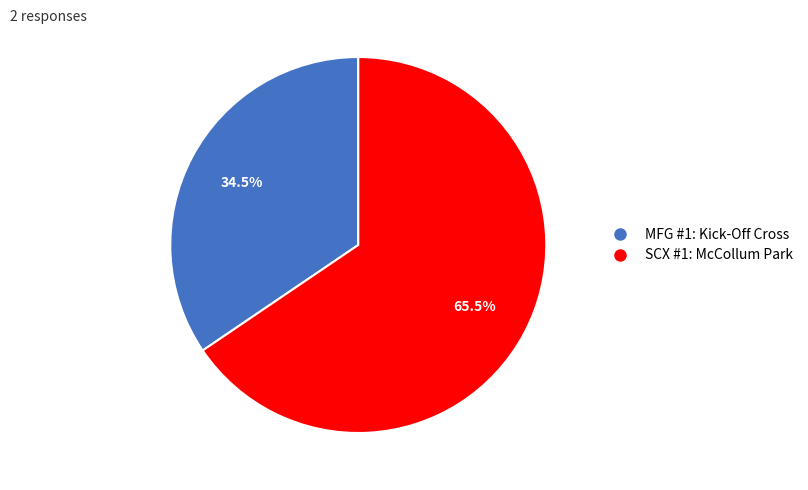

Which has a higher value, SCX #1: McCollum Park or MFG #1: Kick-Off Cross?

SCX #1: McCollum Park